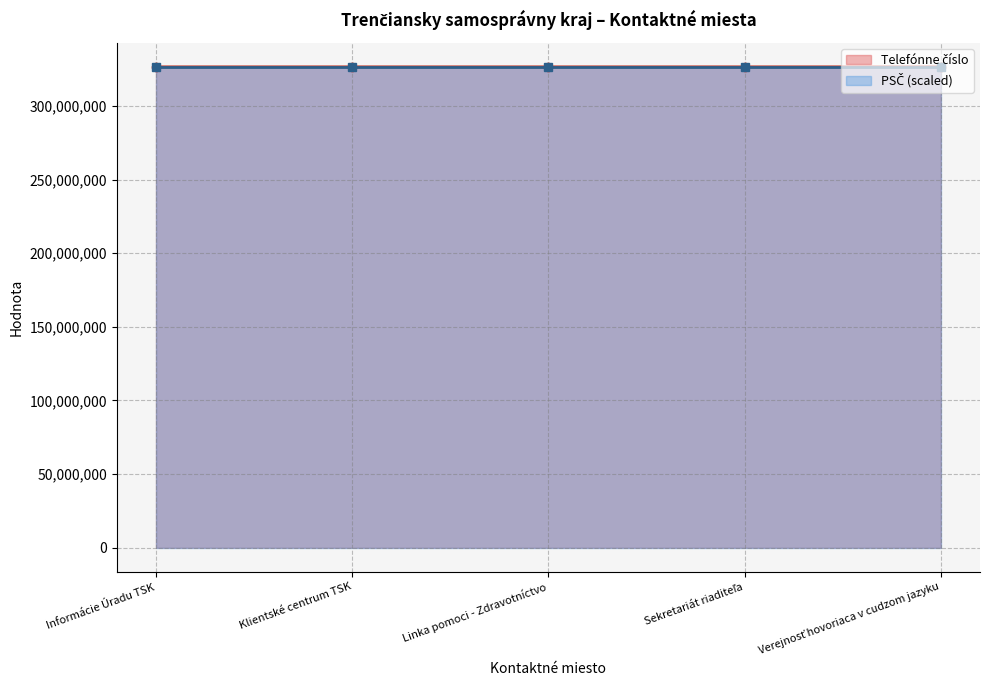

Reading right to left, list all the values displayed in this chart.

Verejnosť hovoriaca v cudzom jazyku=326555910	Sekretariát riaditeľa=326555811	Linka pomoci - Zdravotníctvo=326555150	Klientské centrum TSK=326555235	Informácie Úradu TSK=326555111